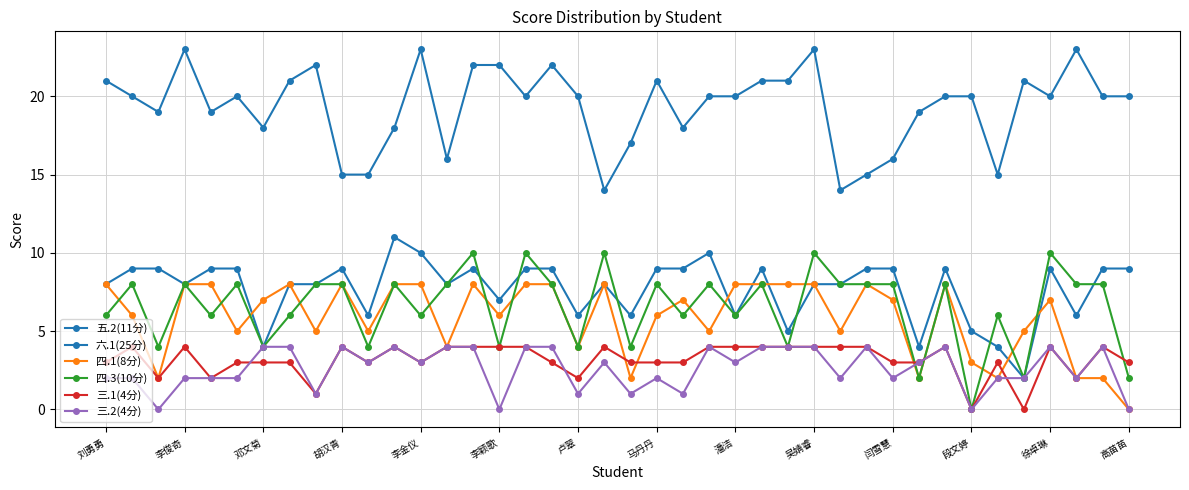

How many data points in 四.3(10分) are less than 8?

18